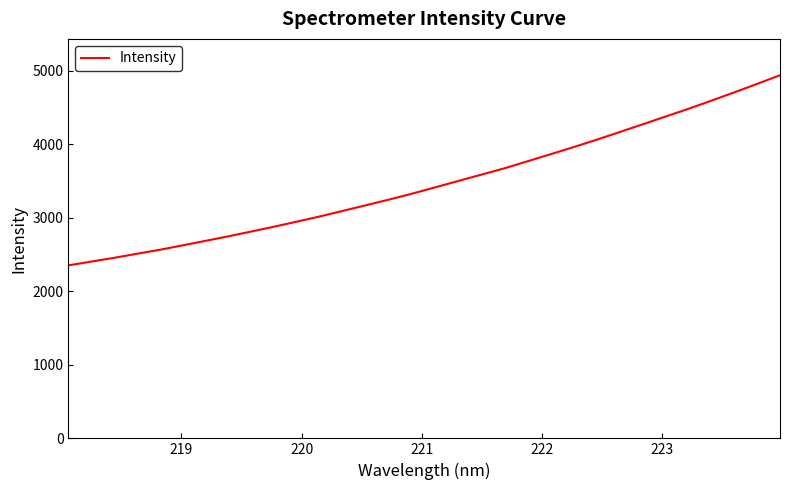

What is the minimum value shown in the chart?

2353.7